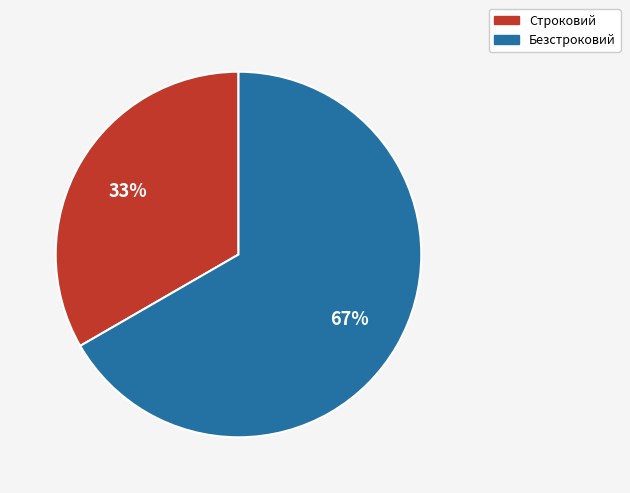

Which category has the biggest portion of the pie?

Безстроковий